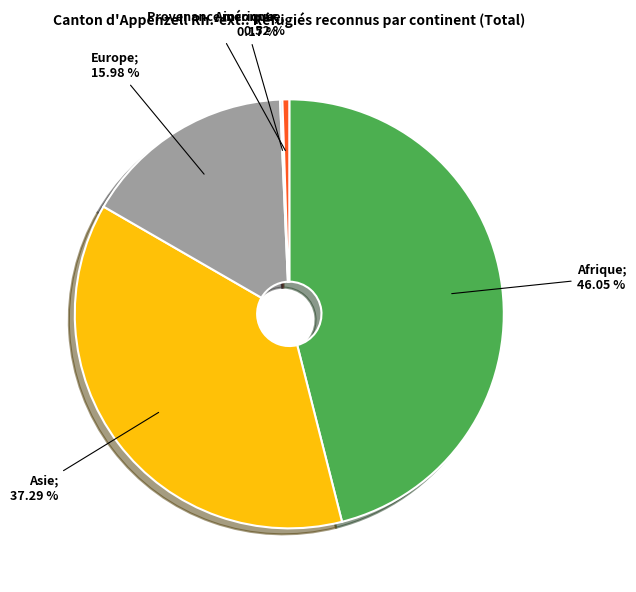

Is there any slice that represents more than half of the pie?

No